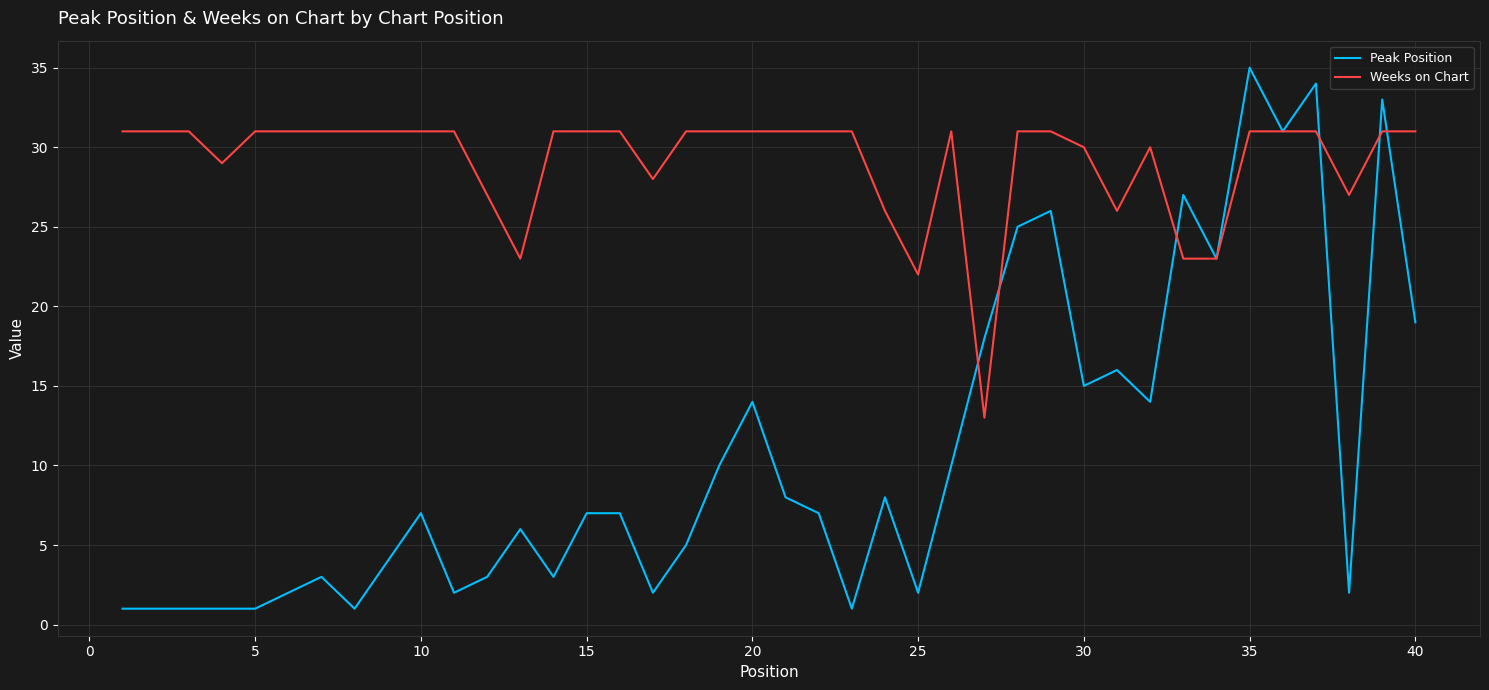

True or false: Weeks on Chart and Peak Position intersect in this chart.

True